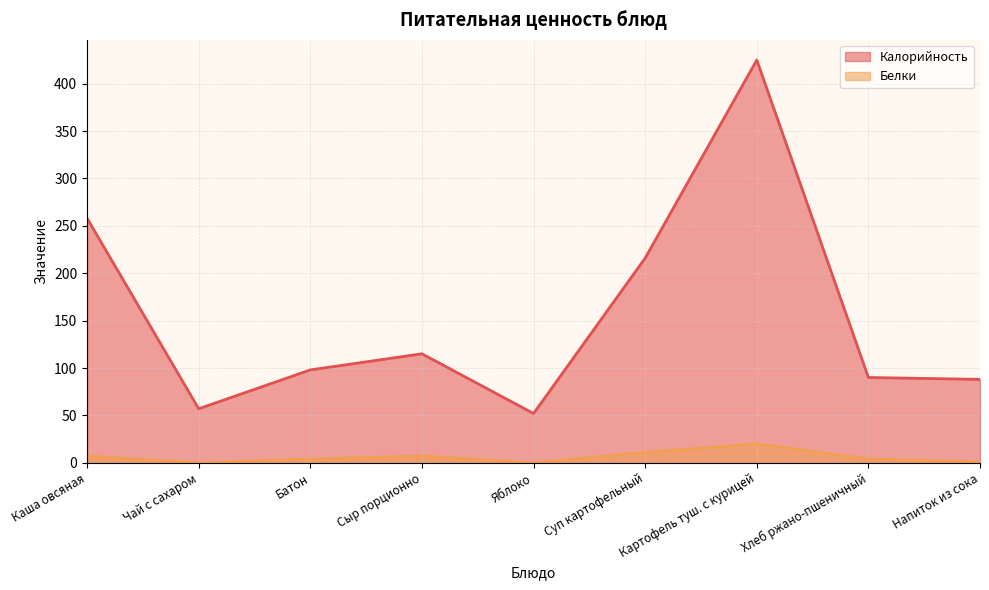

At which label does Белки first exceed 4?

Каша овсяная